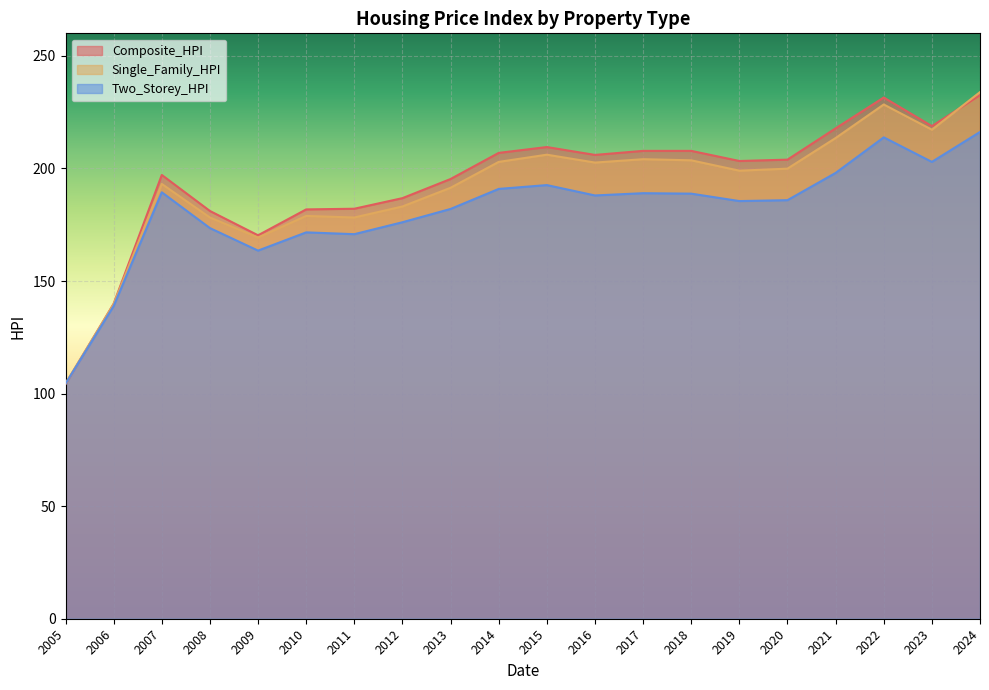

What is the total value across all series at 2017?

600.9